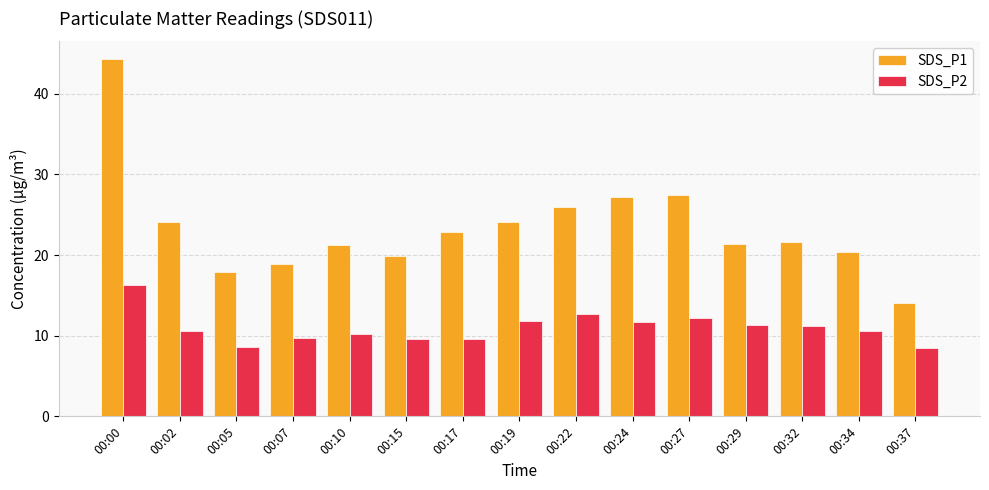

At which category is the sum across all series the highest?

00:00